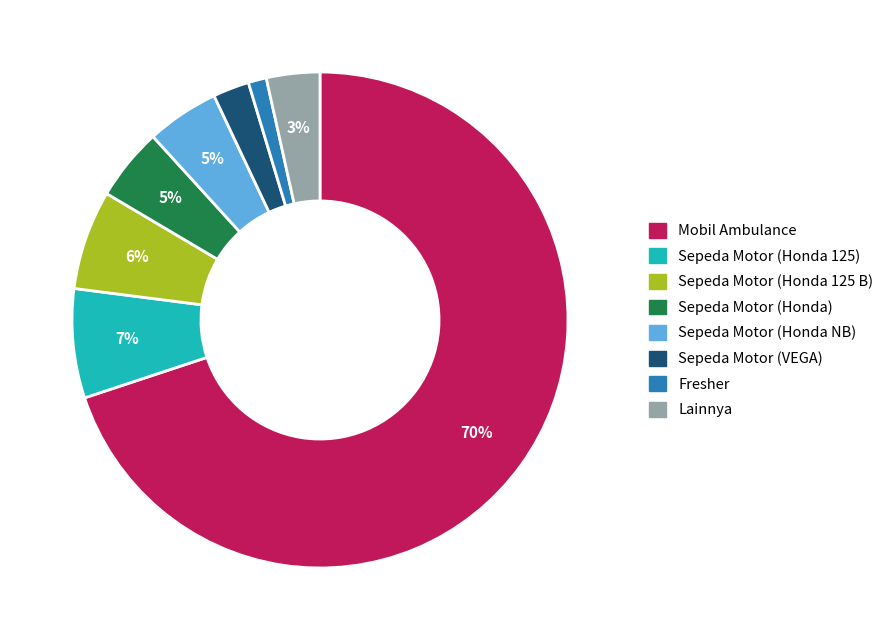

Does any single category account for the majority?

Yes